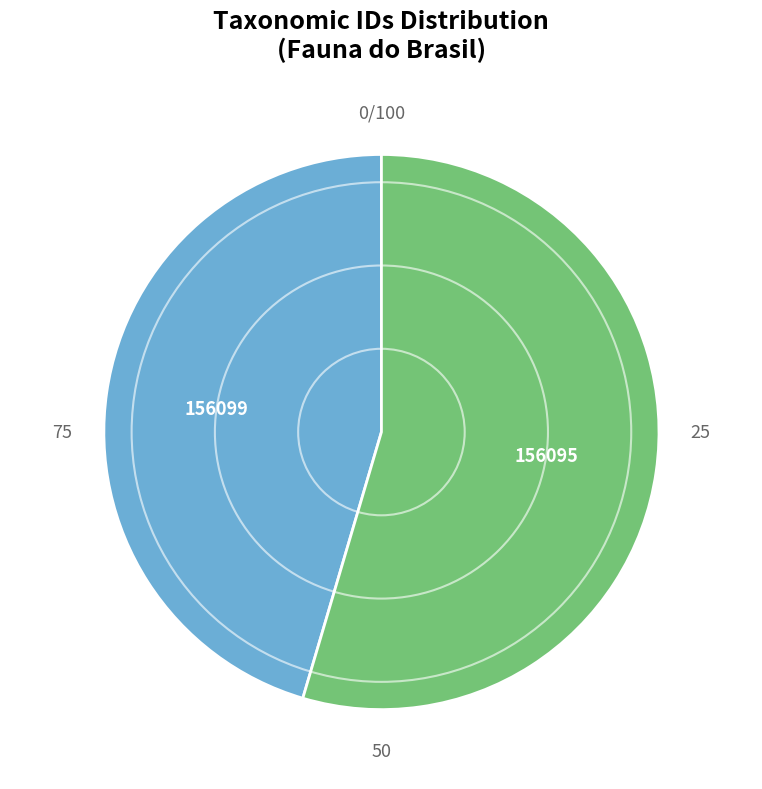

What is the ratio of the value at 156095 to the value at 156099?

1.2